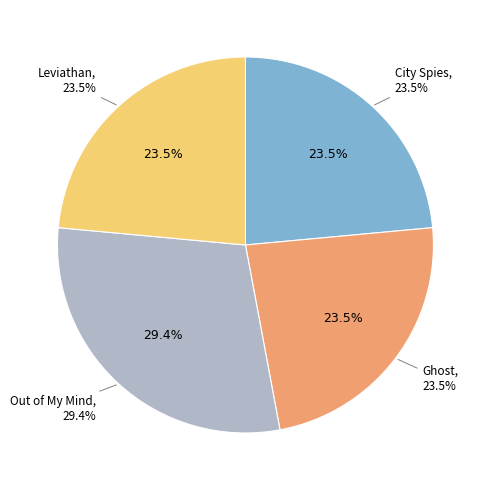

To the nearest percent, what percentage of the pie is Leviathan?

24%